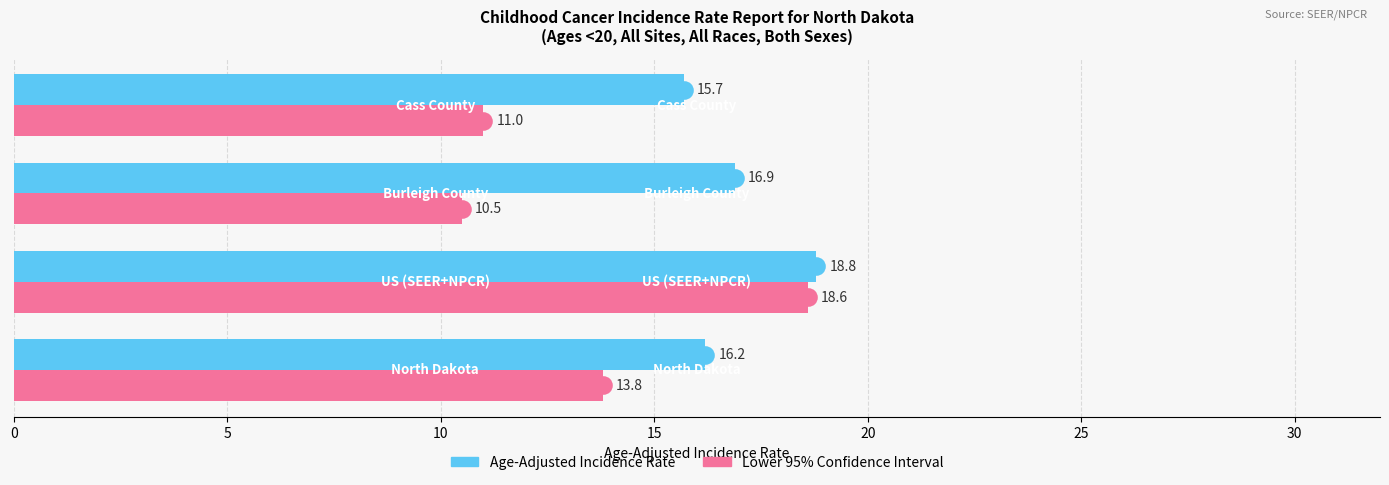

Which series reaches the minimum Y coordinate?

Lower 95% Confidence Interval